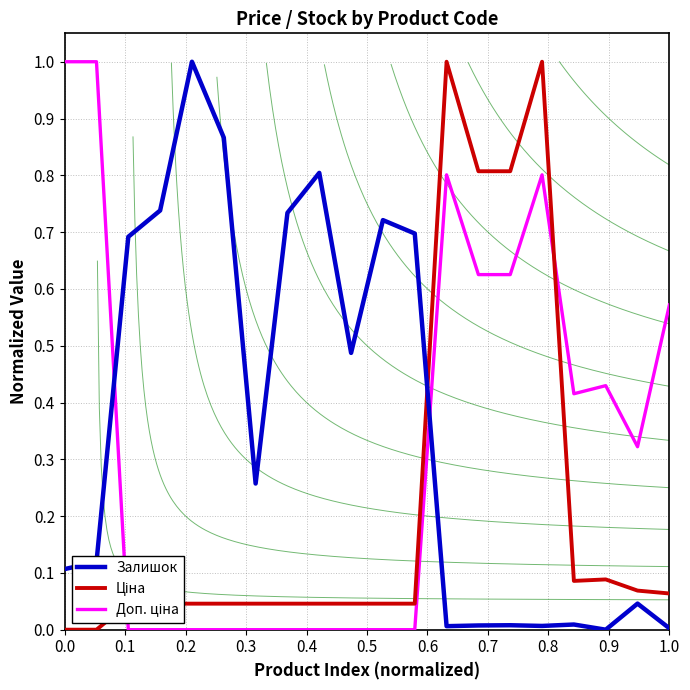

True or false: Доп. ціна has more than 2 points higher than both neighbors.

True